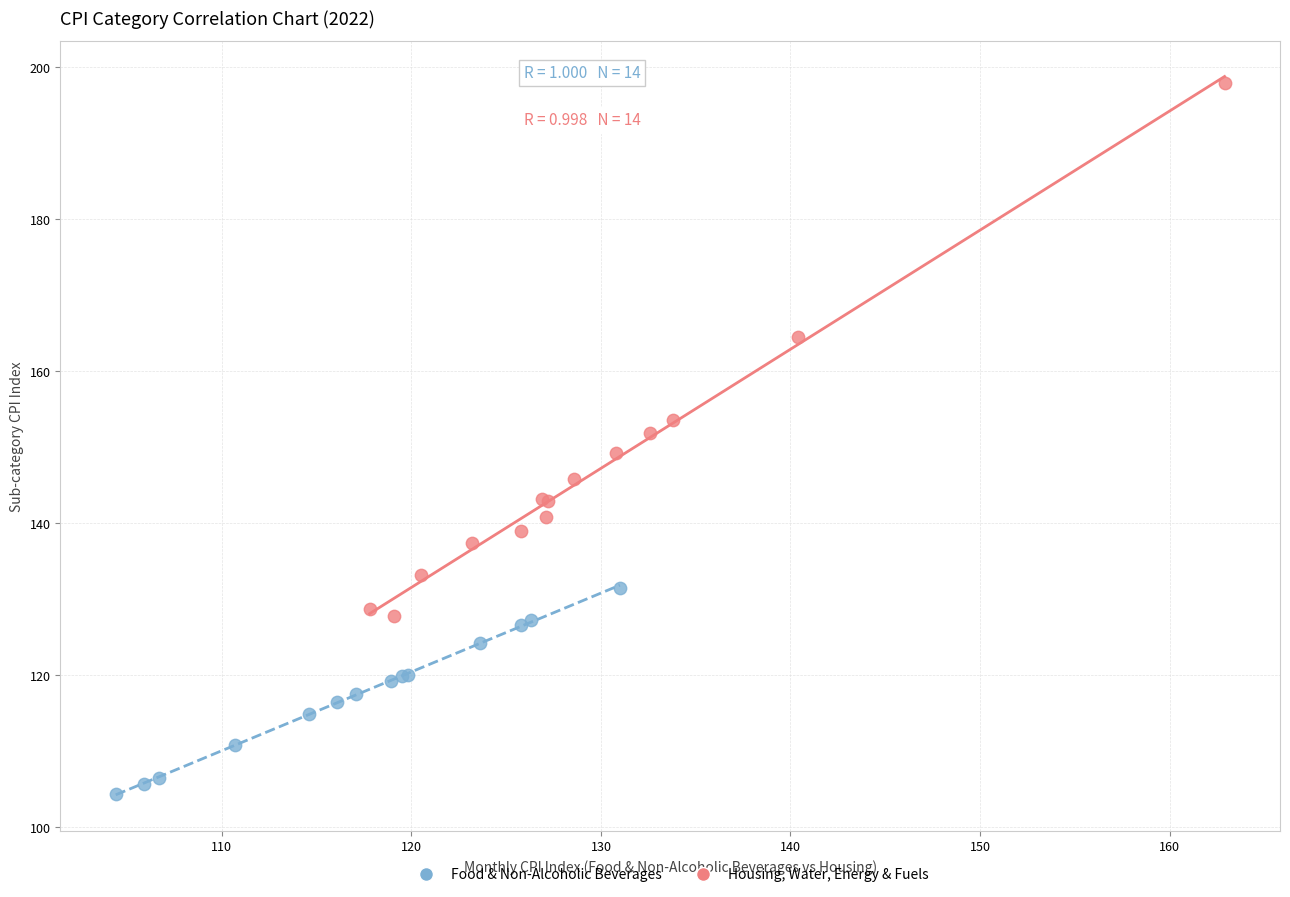

Which series contains the lowest Y value?

Food & Non-Alcoholic Beverages